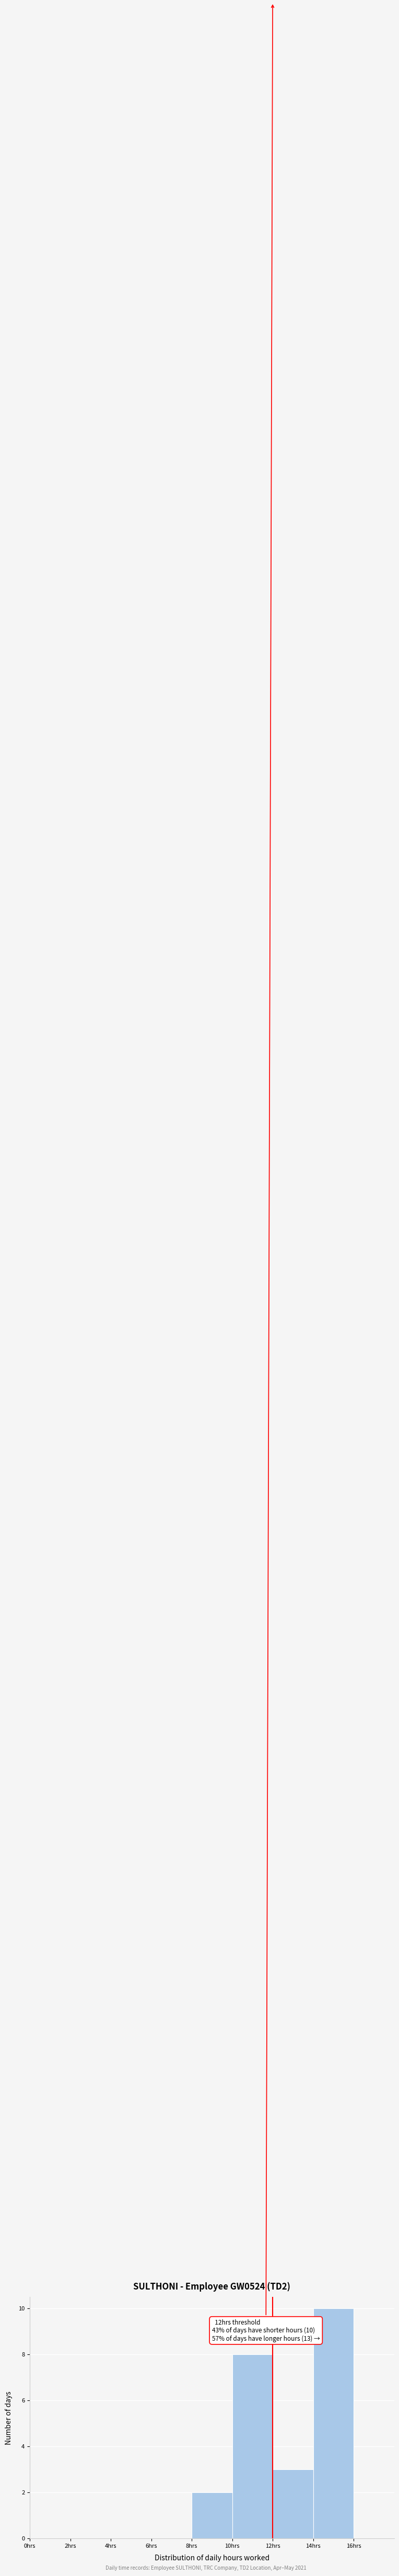

Which range on the x-axis has the tallest bar?

14 to 16